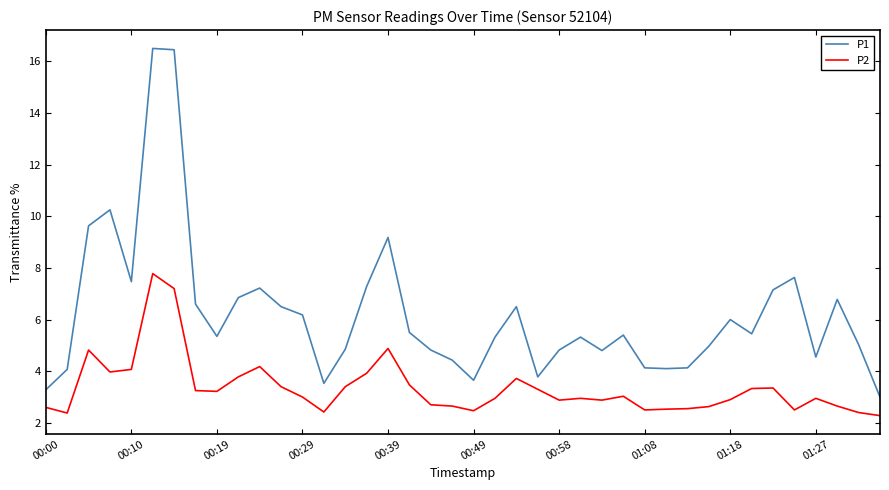

At how many categories does at least one series exceed 10?

3